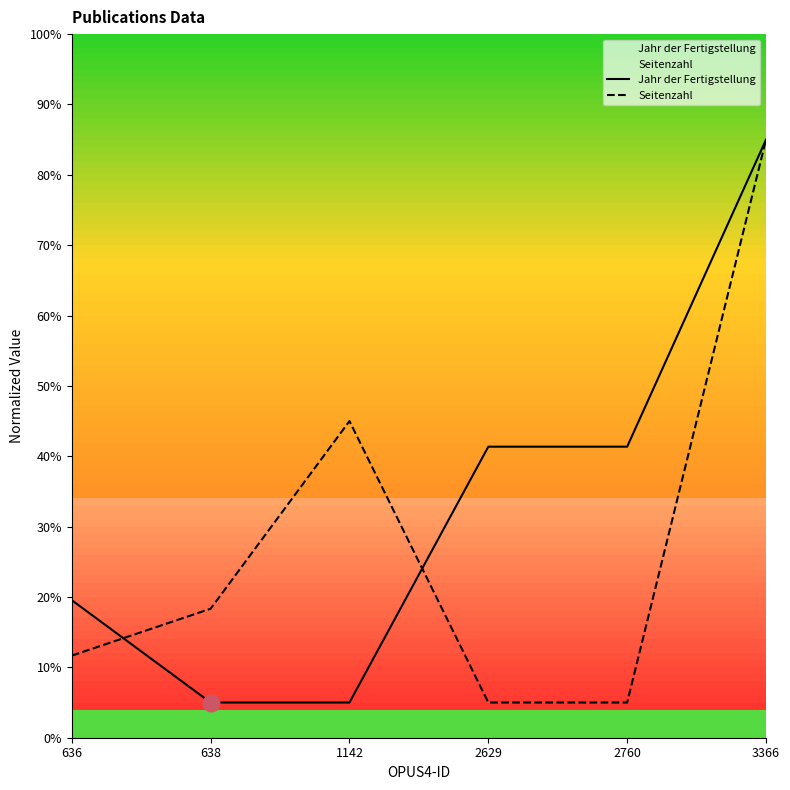

The value of Jahr der Fertigstellung at 636 is 19.5. True or false?

True